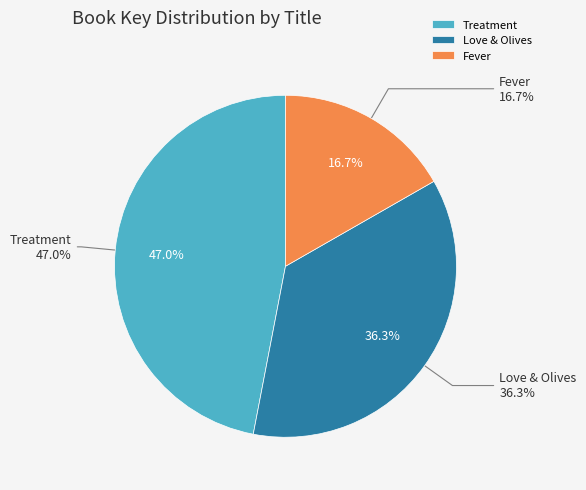

How many segments does this pie chart have?

3